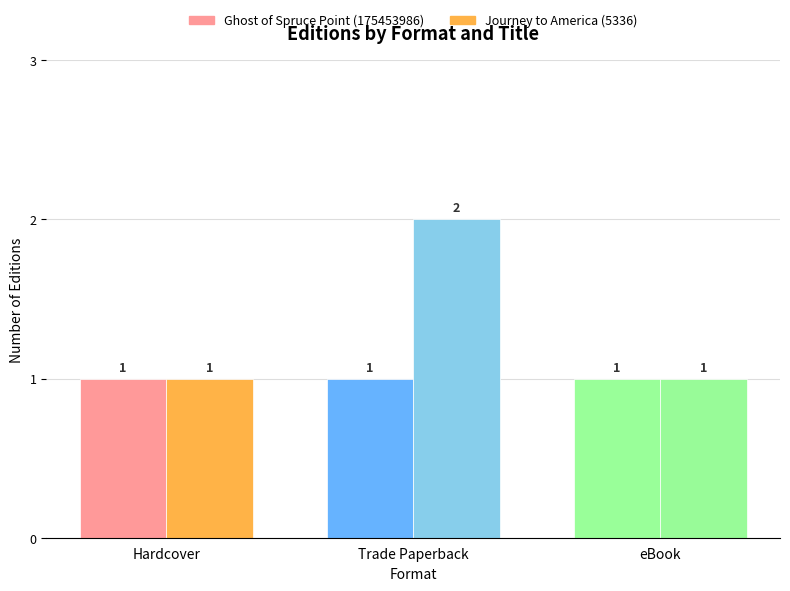

True or false: Ghost of Spruce Point (175453986) has a value of 1 at Hardcover.

True